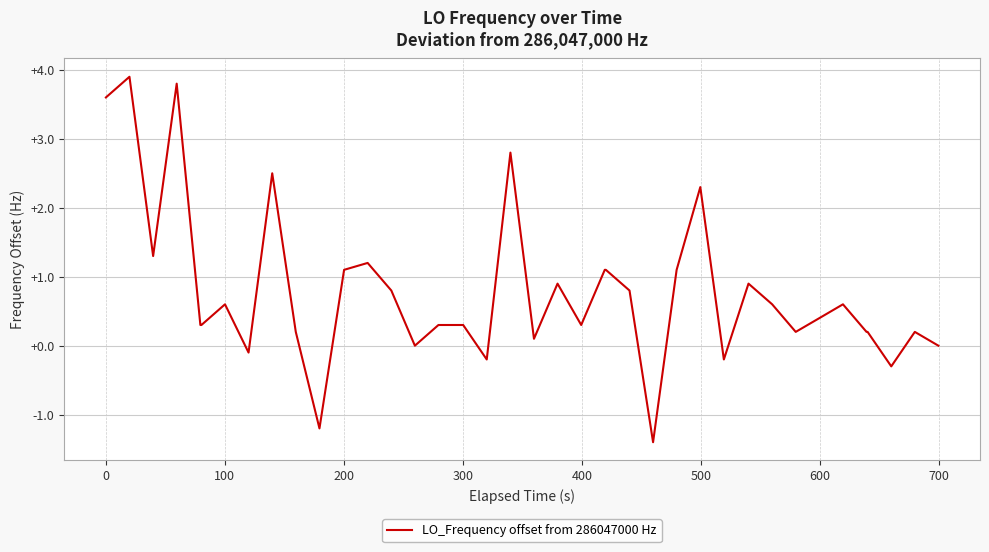

What is the greatest value displayed?

3.9